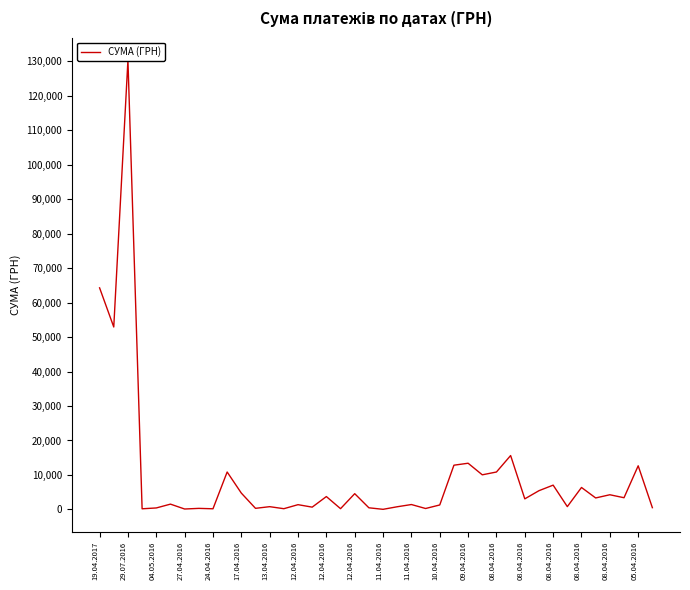

How many data points does each series have?

40